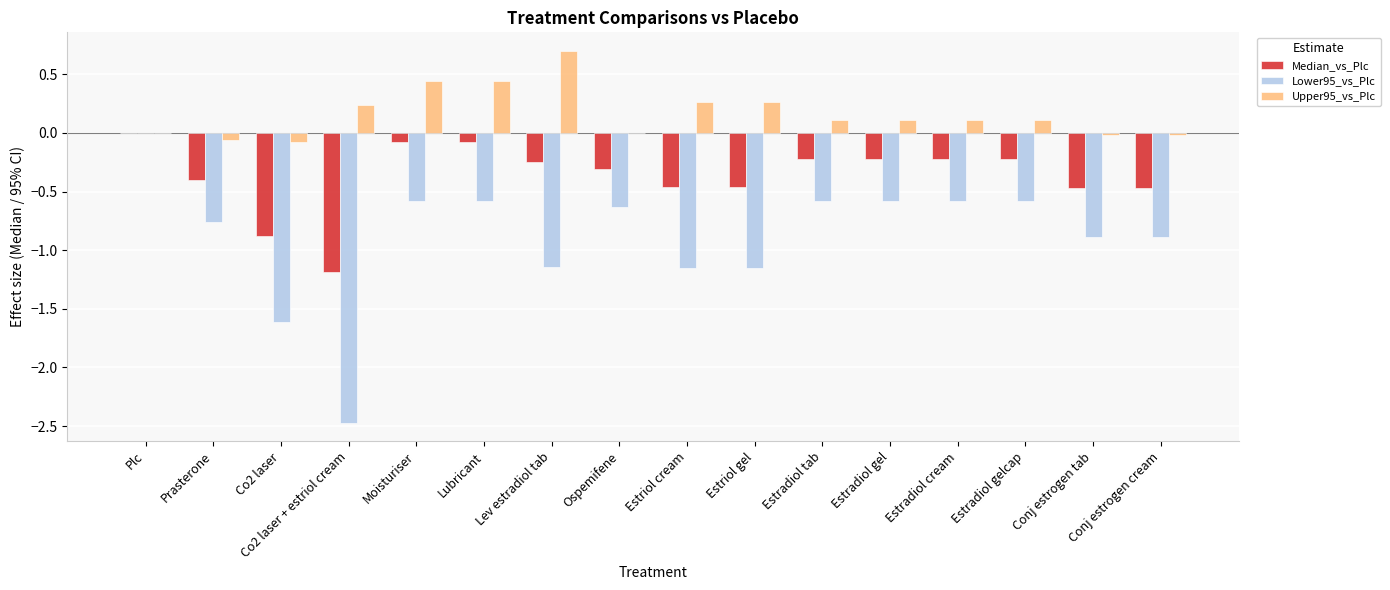

At which category is the sum across all series the highest?

Plc